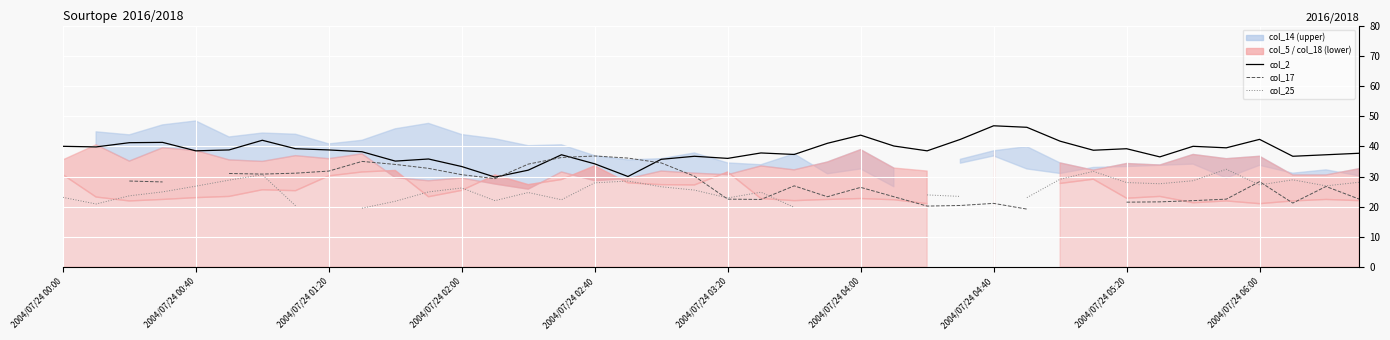

In col_2, how many points are lower than both neighbors (excluding endpoints)?

12